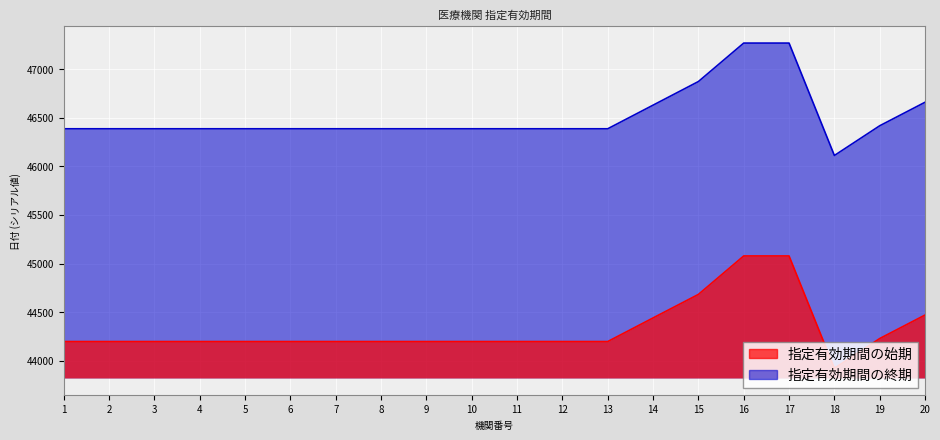

Is the value of 指定有効期間の始期 at 6 greater than the value of 指定有効期間の終期 at 17?

No